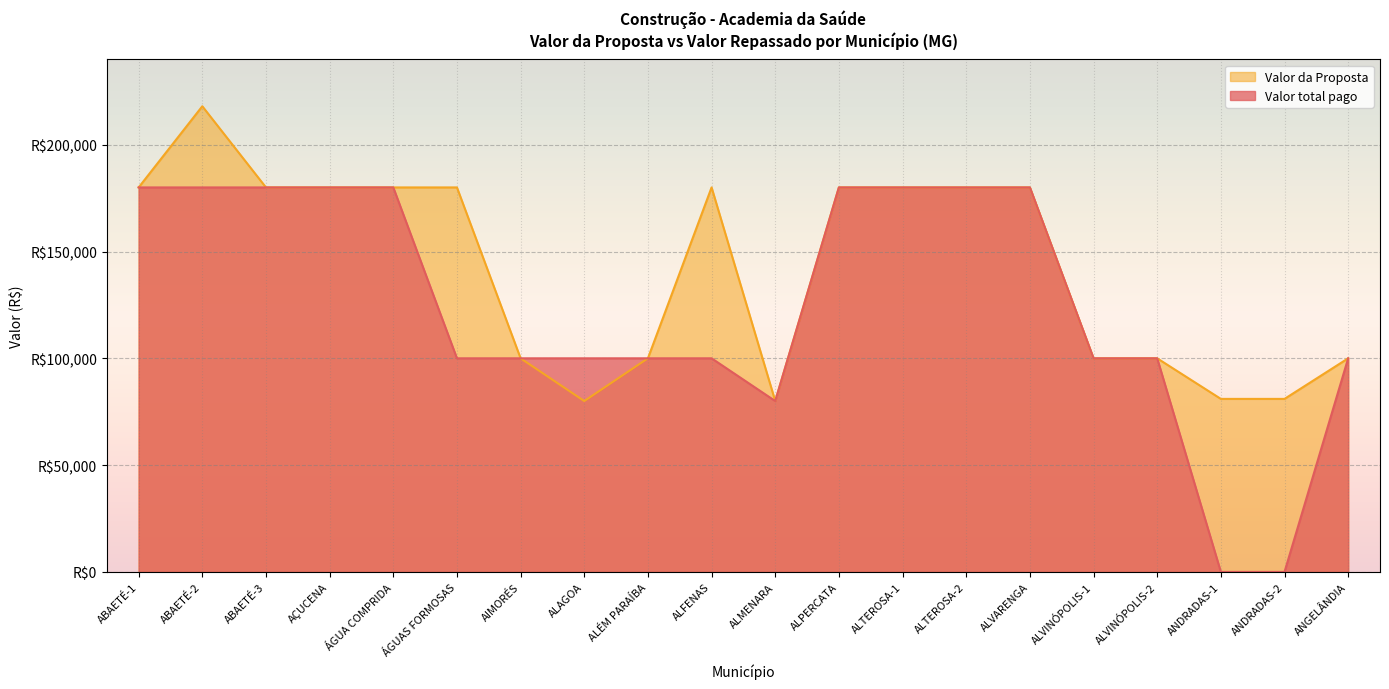

How many lines are shown in the chart?

2